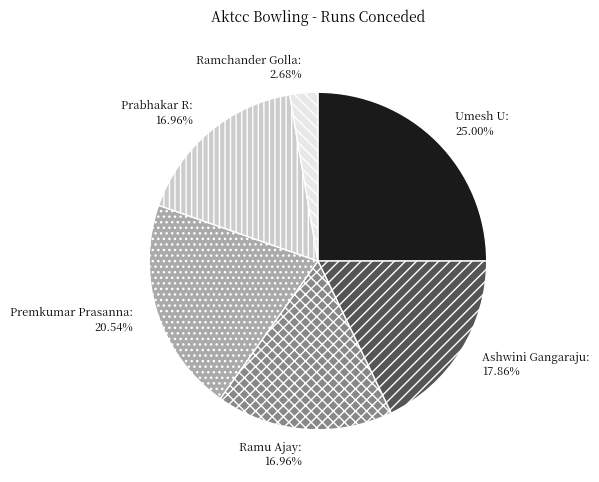

Is Ramchander Golla the majority of the pie?

No